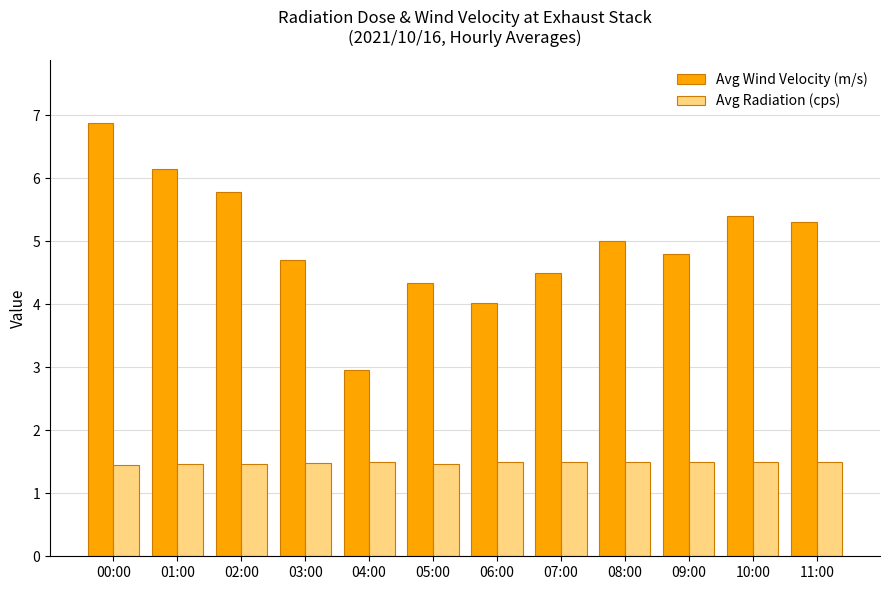

What is the difference between the highest and lowest values at 00:00?

5.4